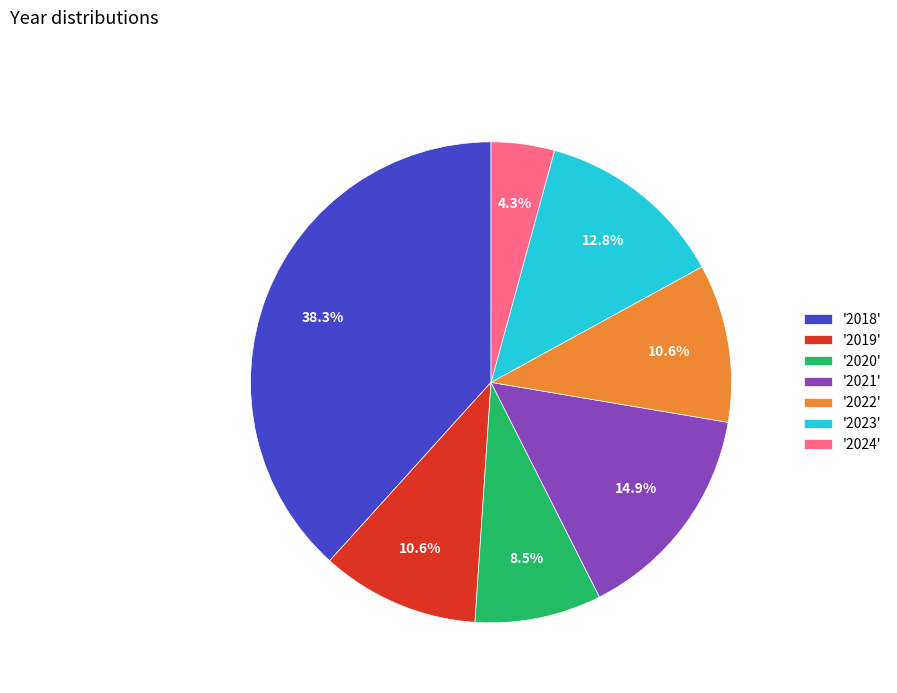

Combined, do '2019' and '2018' account for over 50%?

No